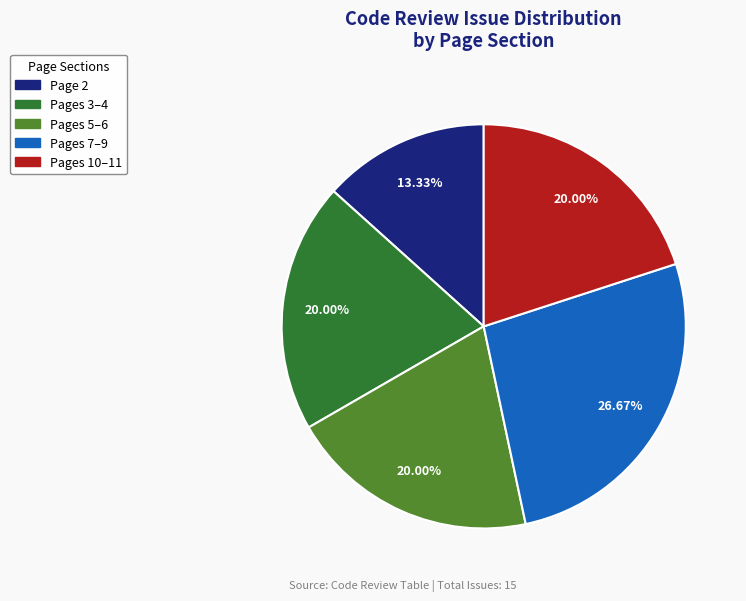

Does any single category account for the majority?

No